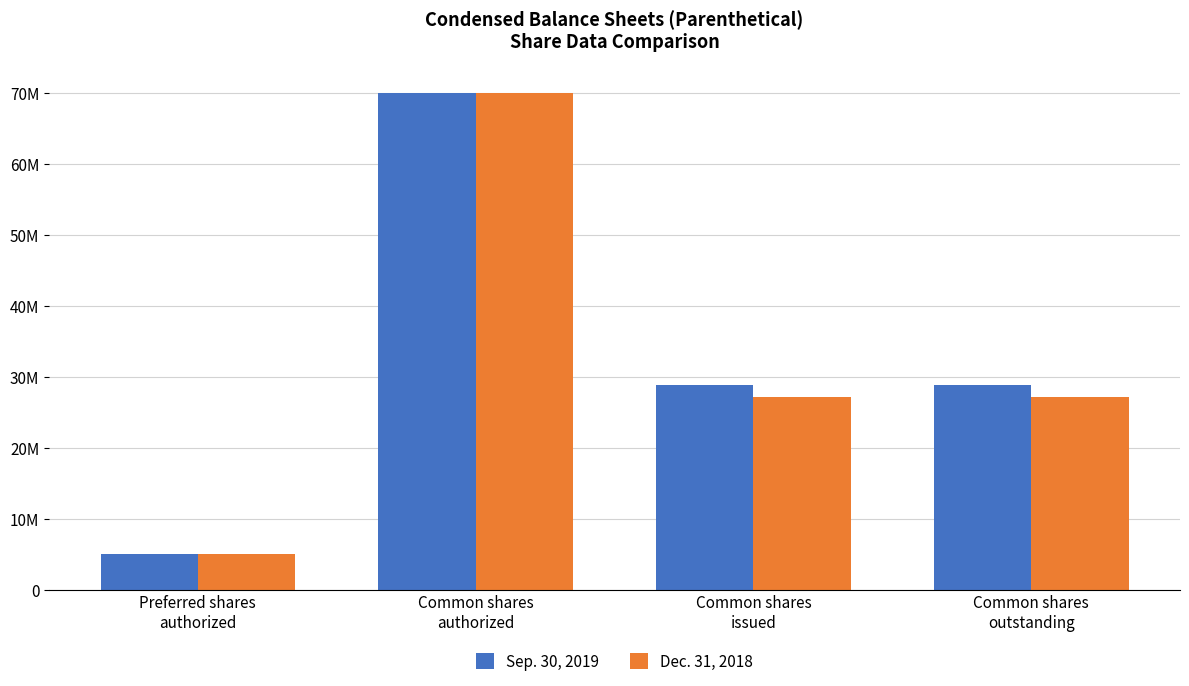

Which series has the widest spread of values?

Sep. 30, 2019